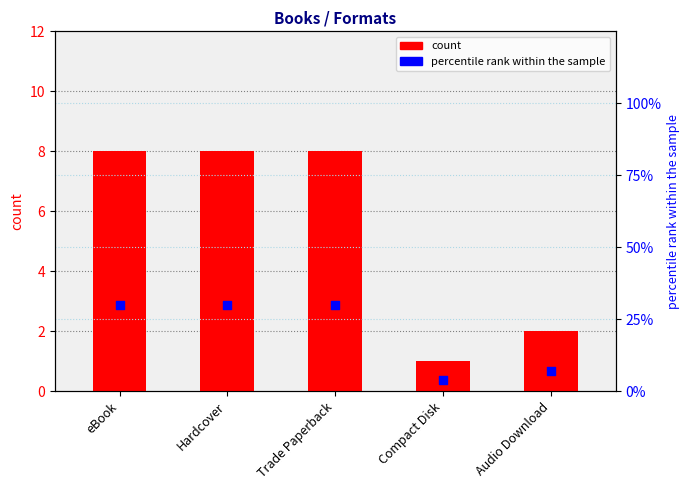

Which series has the widest spread of Y values?

percentile rank within the sample